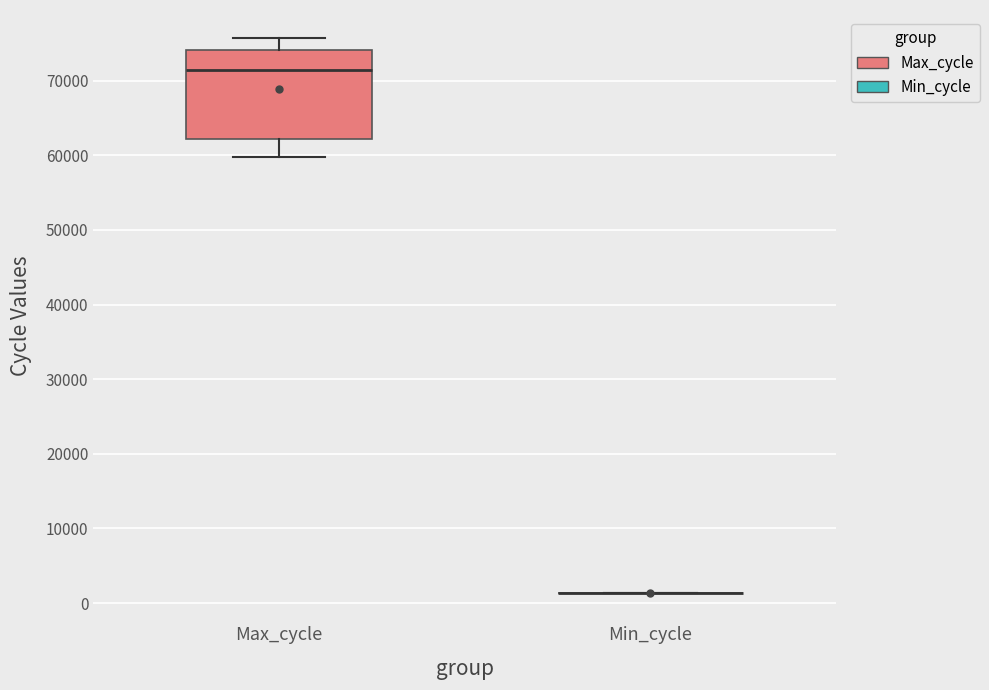

Where does the upper whisker of the box for Max_cycle end on the y-axis? The values are not printed on the chart, so give them approximately, as read against the axis.

76000